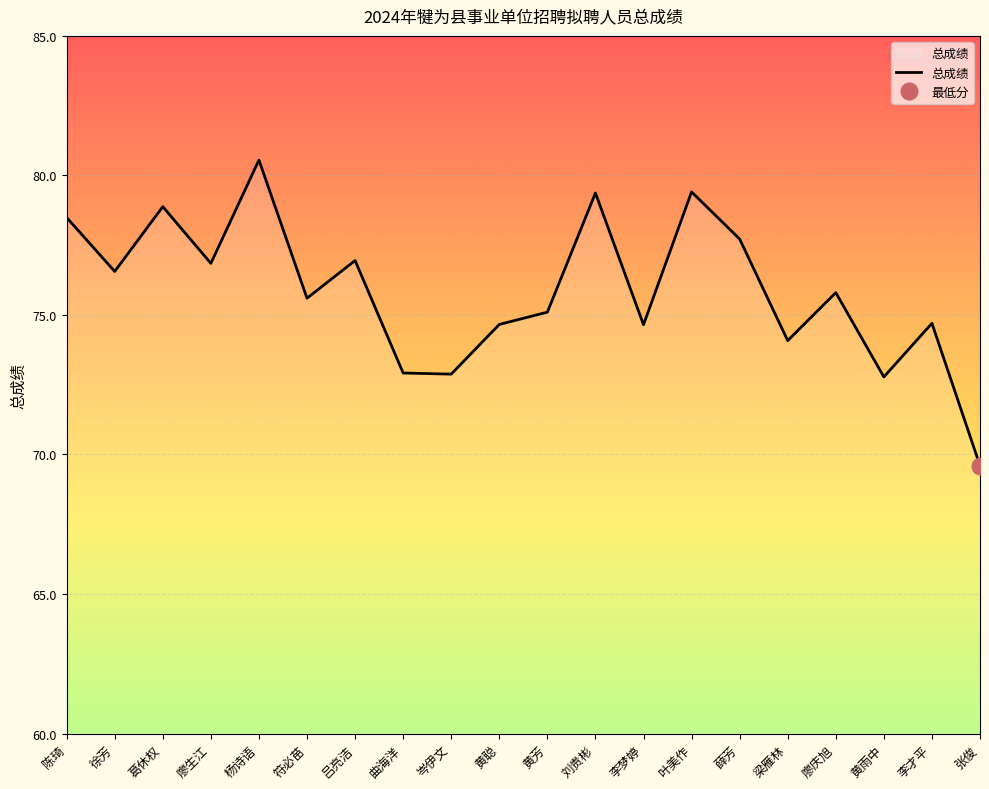

Where is the first local minimum?

徐芳